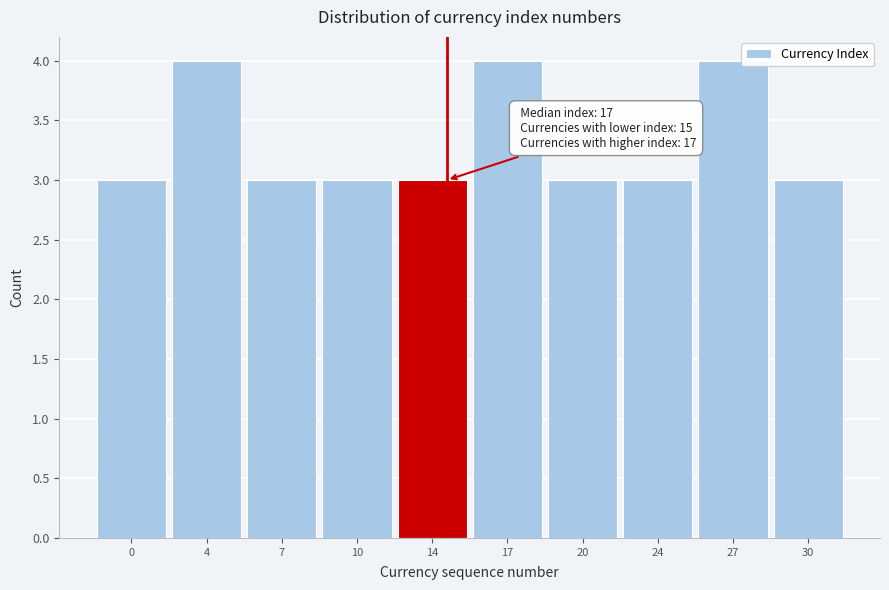

Reading left to right, transcribe all the data shown in this chart.

3	4	3	3	3	4	3	3	4	3